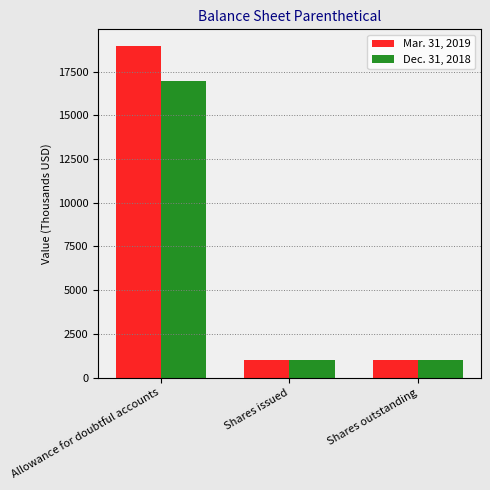

True or false: Dec. 31, 2018 has a value of 16956 at Allowance for doubtful accounts.

True